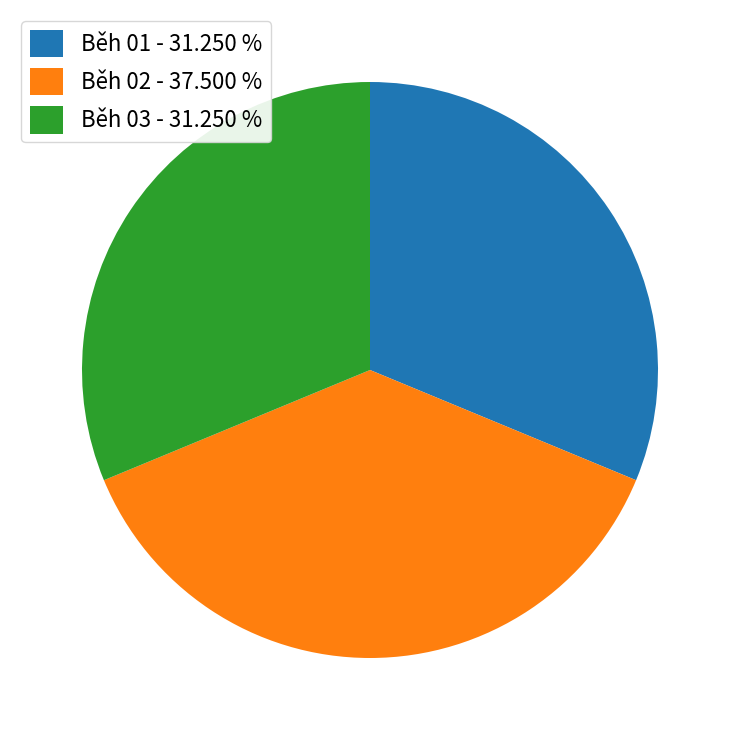

Combined, do Běh 03 - 31.250 % and Běh 01 - 31.250 % account for over 50%?

Yes